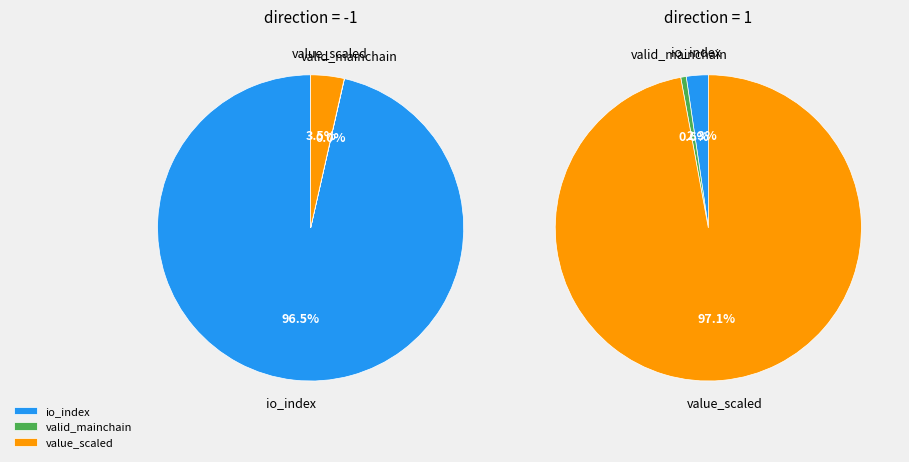

The 1 slice represents 38% of the pie. True or false?

False